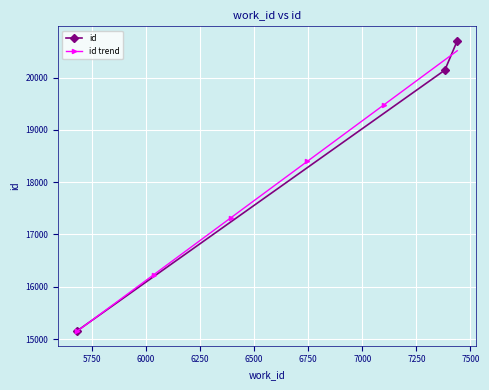

Rank the categories by value from lowest to highest.

5682, 7382, 7439